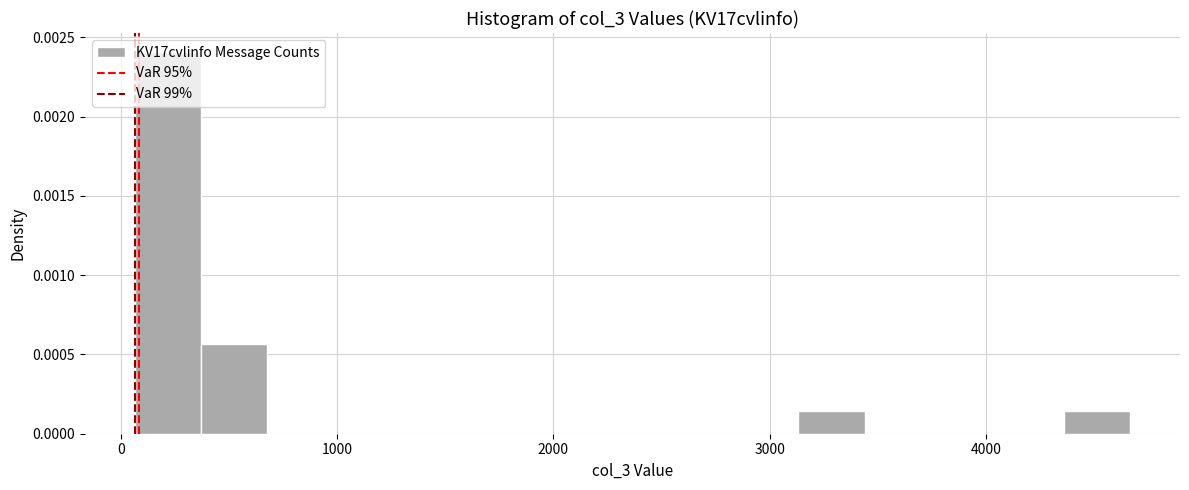

Around what value on the x-axis is the tallest bar? Give the approximate position of its centre, as read against the axis.

200